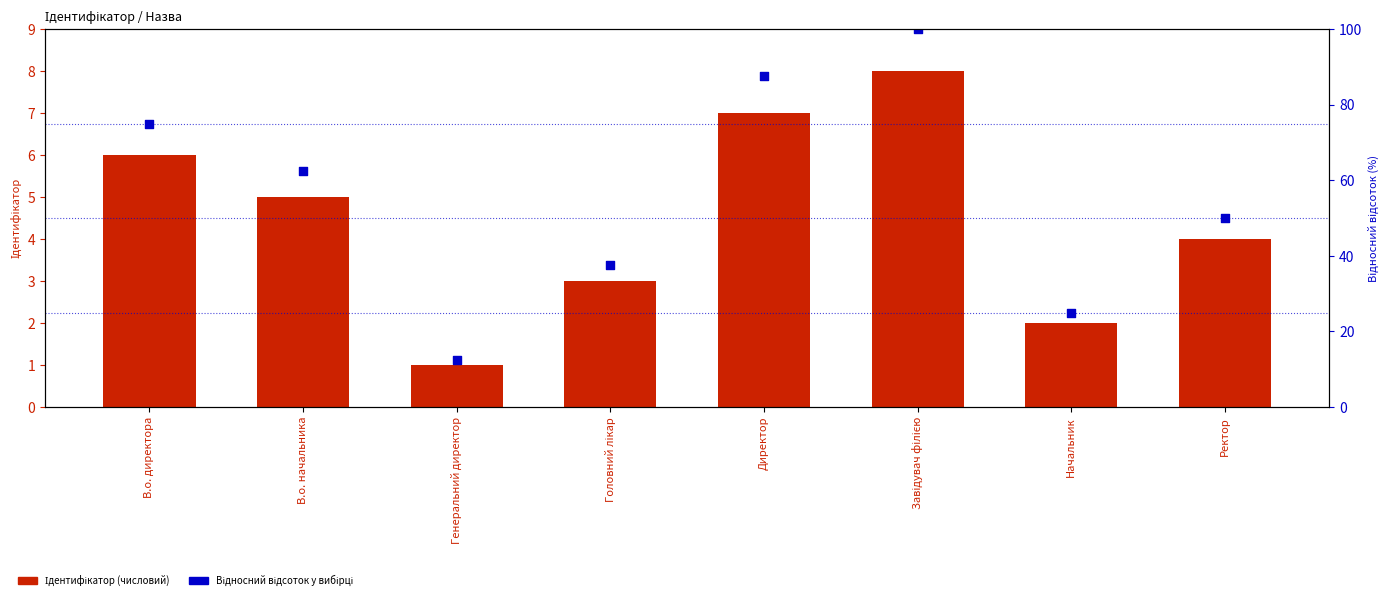

Which series contains the highest Y value?

Відносний відсоток